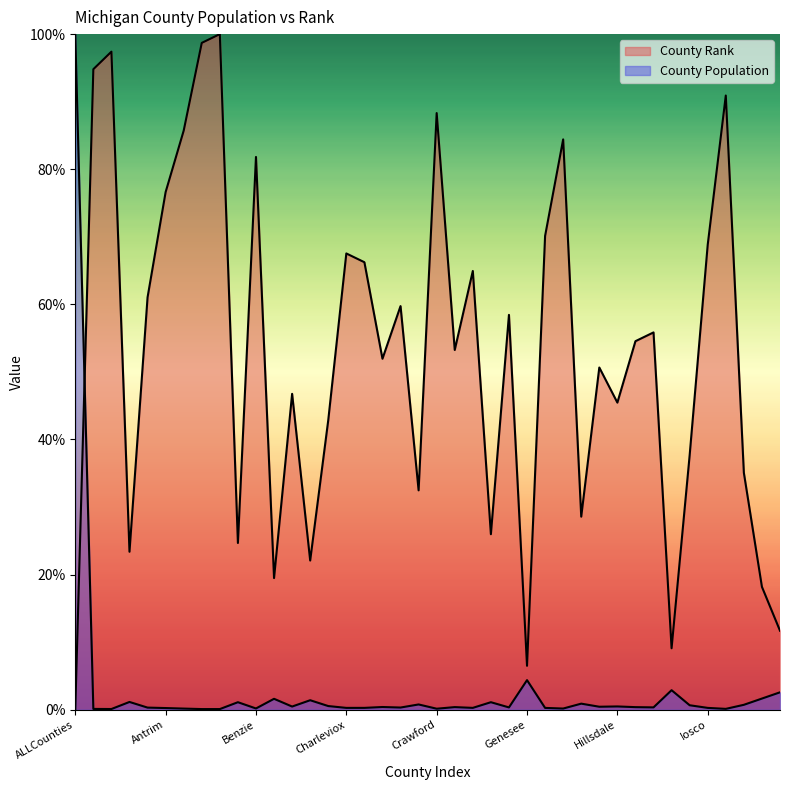

Reading right to left, list all the values displayed in this chart.

County Rank: Kalamazoo=11.7	Jackson=18.2	Isabella=35.1	Iron=90.9	Iosco=68.8	Ionia=37.7	Ingham=9.1	Huron=55.8	Houghton=54.5	Hillsdale=45.5	Gratiot=50.6	Grand Traverse=28.6	Gogebic=84.4	Gladwin=70.1	Genesee=6.5	Emmet=58.4	Eaton=26.0	Dickinson=64.9	Delta=53.2	Crawford=88.3	Clinton=32.5	Clare=59.7	Chippewa=51.9	Cheboygan=66.2	Charleviox=67.5	Cass=42.9	Calhoun=22.1	Branch=46.8	Berrien=19.5	Benzie=81.8	Bay=24.7	Barry=100.0	Baraga=98.7	Arenac=85.7	Antrim=76.6	Alpena=61.0	Allegan=23.4	Alger=97.4	Alcona=94.8	ALLCounties=0.0
County Population: Kalamazoo=2.6	Jackson=1.6	Isabella=0.7	Iron=0.1	Iosco=0.3	Ionia=0.7	Ingham=2.9	Huron=0.3	Houghton=0.4	Hillsdale=0.5	Gratiot=0.4	Grand Traverse=0.9	Gogebic=0.2	Gladwin=0.3	Genesee=4.4	Emmet=0.3	Eaton=1.1	Dickinson=0.3	Delta=0.4	Crawford=0.1	Clinton=0.8	Clare=0.3	Chippewa=0.4	Cheboygan=0.3	Charleviox=0.3	Cass=0.5	Calhoun=1.4	Branch=0.5	Berrien=1.6	Benzie=0.2	Bay=1.1	Barry=0.1	Baraga=0.1	Arenac=0.2	Antrim=0.2	Alpena=0.3	Allegan=1.1	Alger=0.1	Alcona=0.1	ALLCounties=100.0